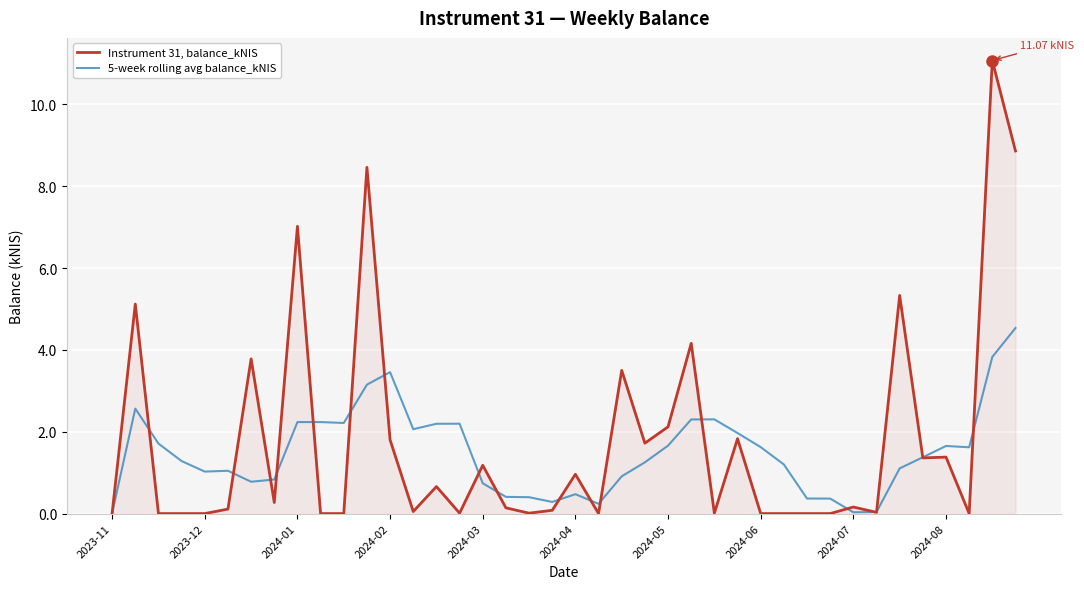

Rank the series by their average value, from lowest to highest.

5-week rolling avg balance_kNIS, Instrument 31, balance_kNIS